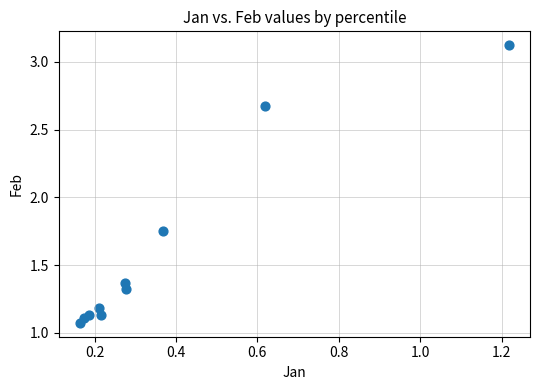

What is the average X value?

0.4